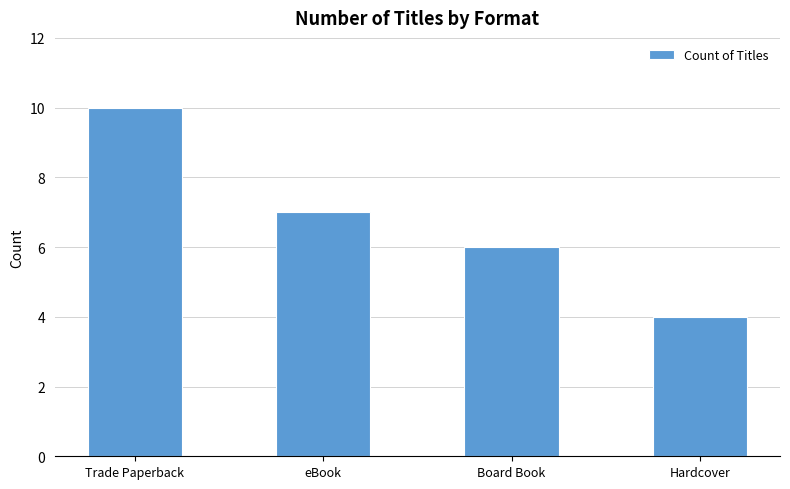

True or false: the data shows 2 at eBook.

False